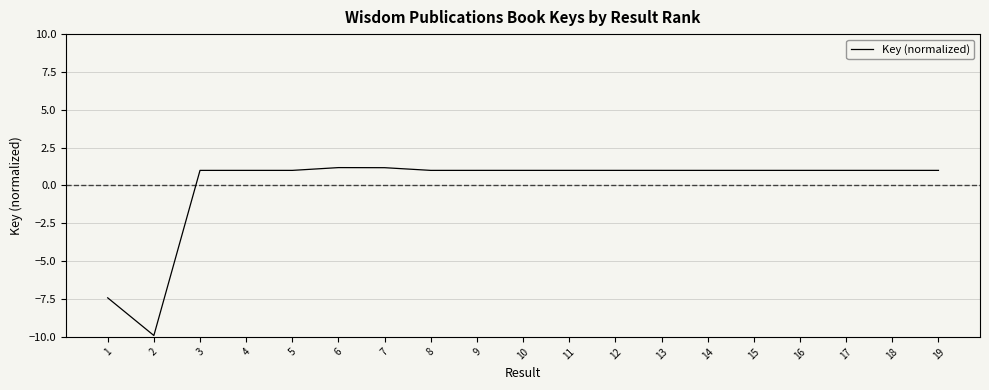

At which label does the data first exceed 0?

3